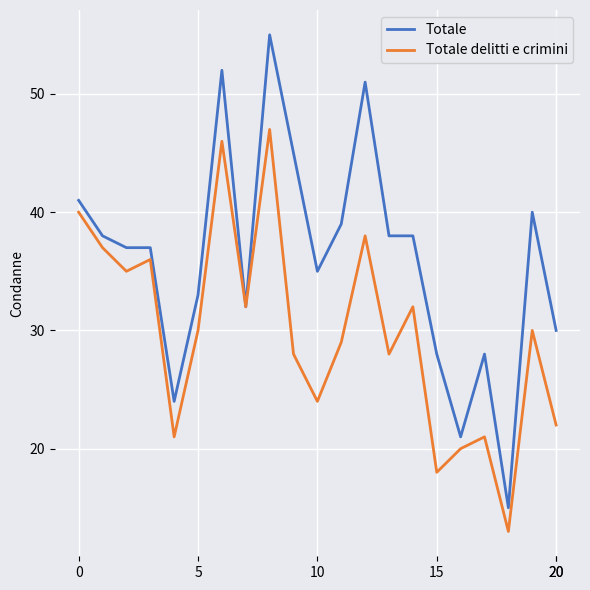

Which series has the largest range (max minus min)?

Totale